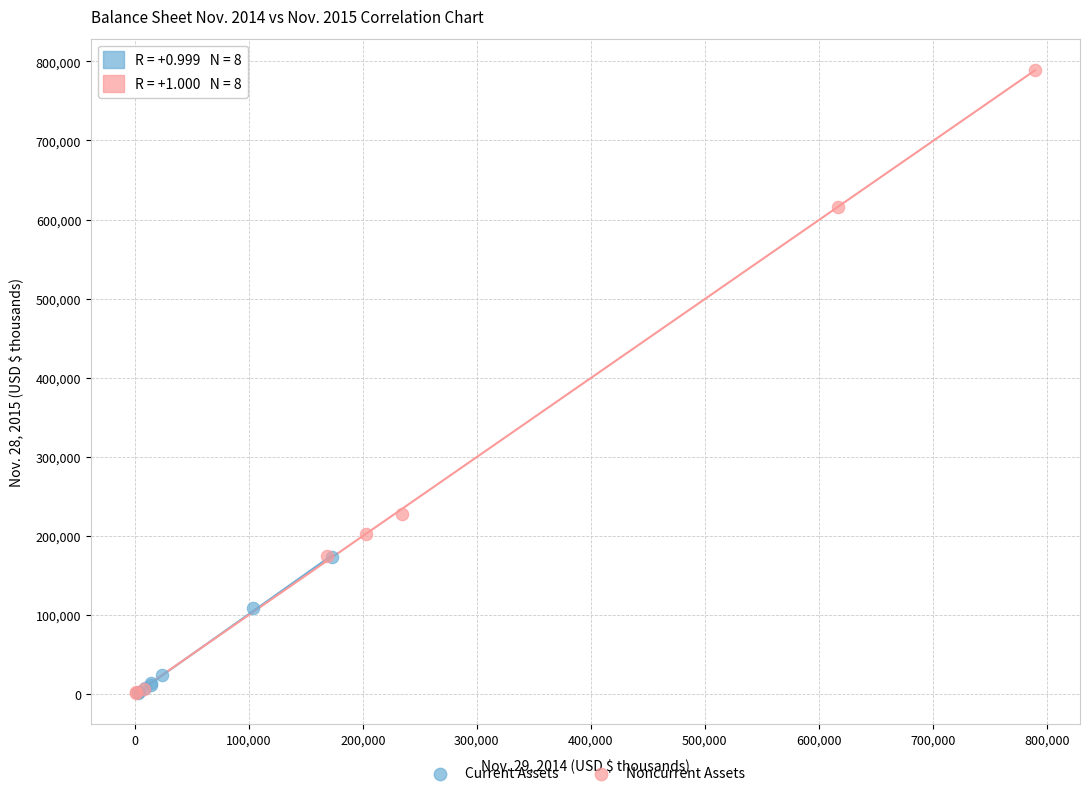

Which series contains the highest Y value?

Noncurrent Assets